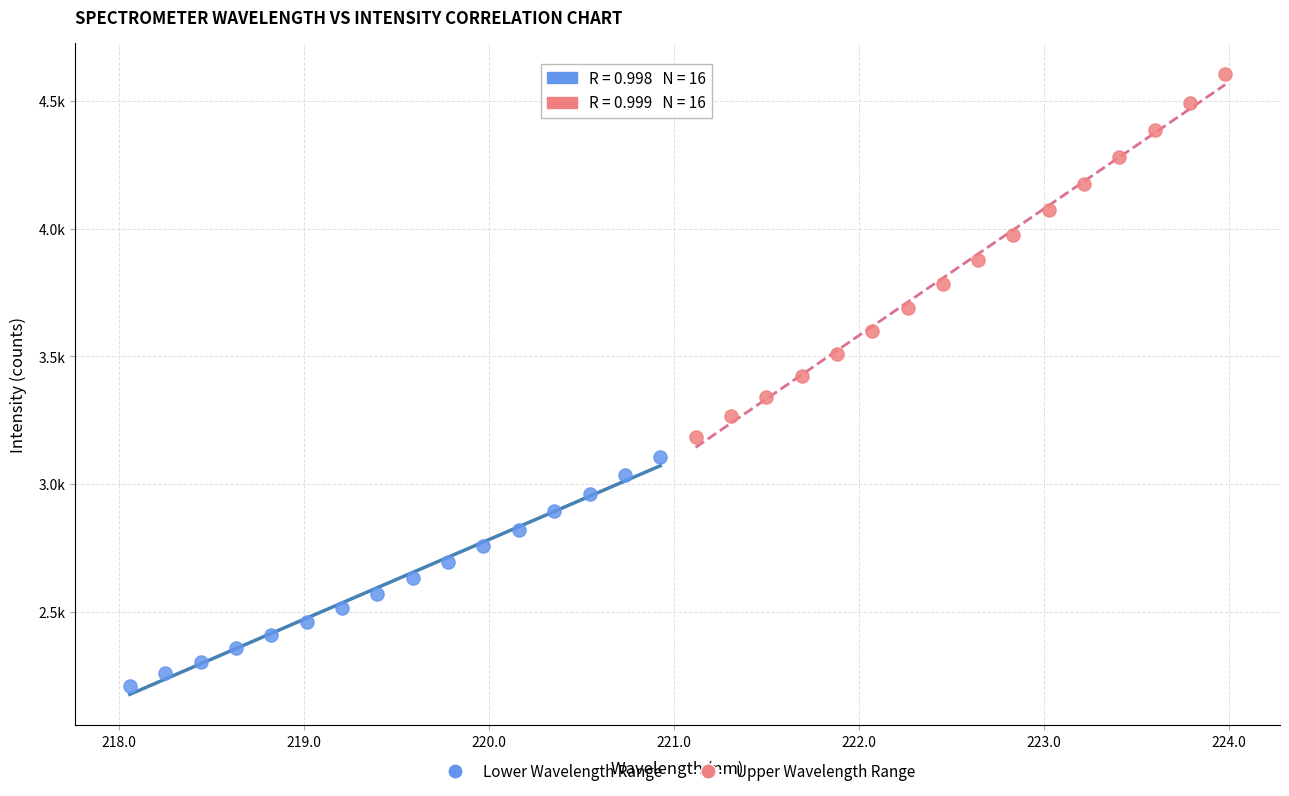

Which series reaches the maximum Y coordinate?

Upper Wavelength Range